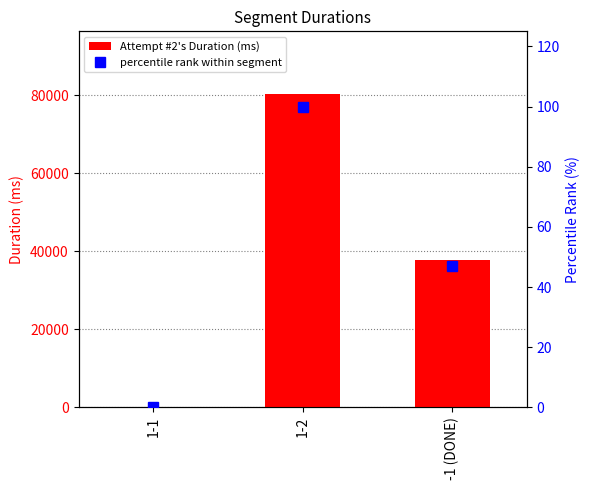

What is the difference between the Attempt #2's Duration (ms) values at -1 (DONE) and 1-2?

42622